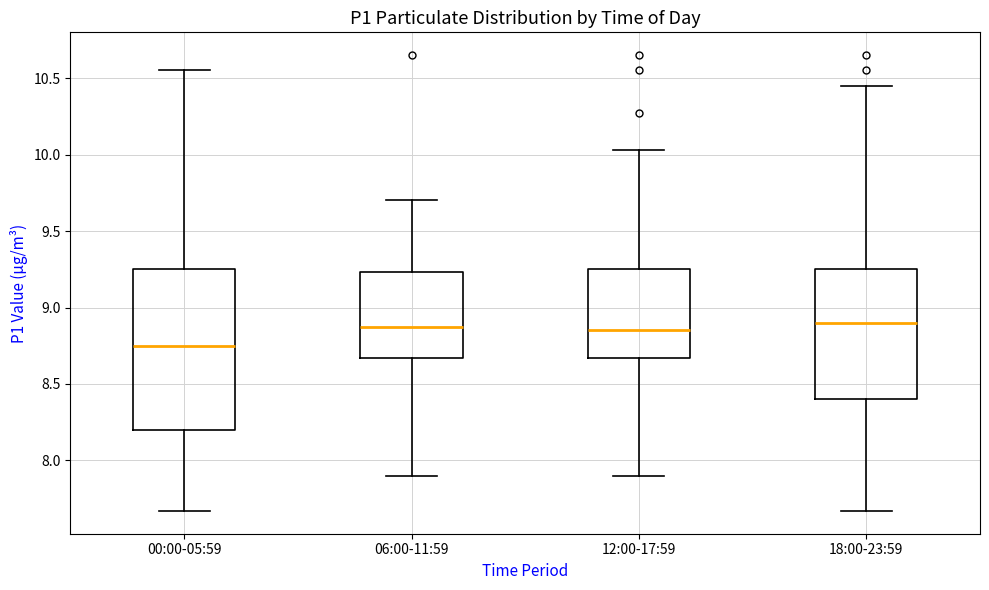

Reading left to right, transcribe this box plot: for each box, give where its median line is, the range the box spans, and where its two whiskers end, as read against the y-axis. The values are not printed on the chart, so give them approximately, as read against the axis.

00:00-05:59: median 8.75, box 8.20 to 9.25, whiskers 7.65 to 10.55
06:00-11:59: median 8.85, box 8.65 to 9.25, whiskers 7.90 to 9.70
12:00-17:59: median 8.85, box 8.65 to 9.25, whiskers 7.90 to 10.05
18:00-23:59: median 8.90, box 8.40 to 9.25, whiskers 7.65 to 10.45